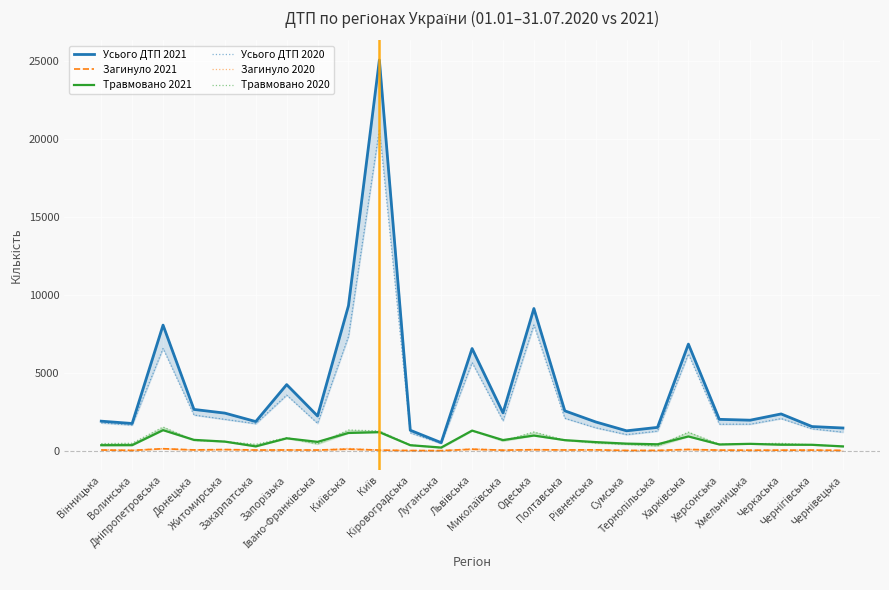

The value of Усього ДТП 2021 at Київська is 9307. True or false?

True